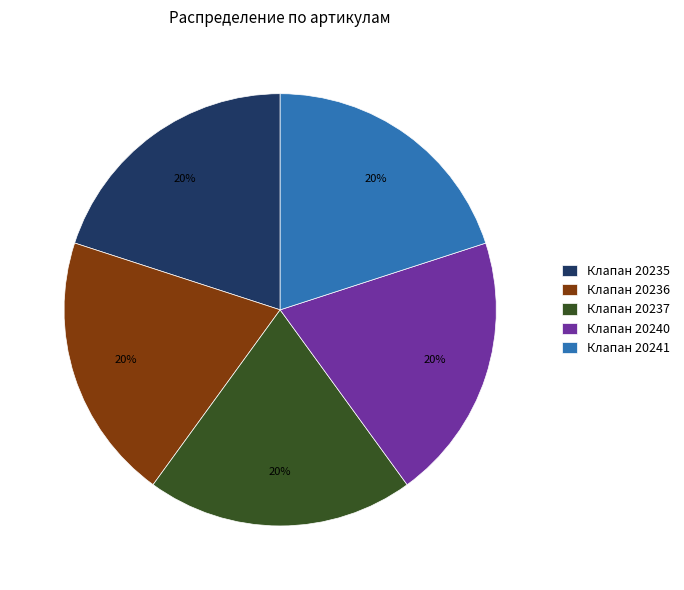

Combined, do Клапан 20241 and Клапан 20236 account for over 50%?

No